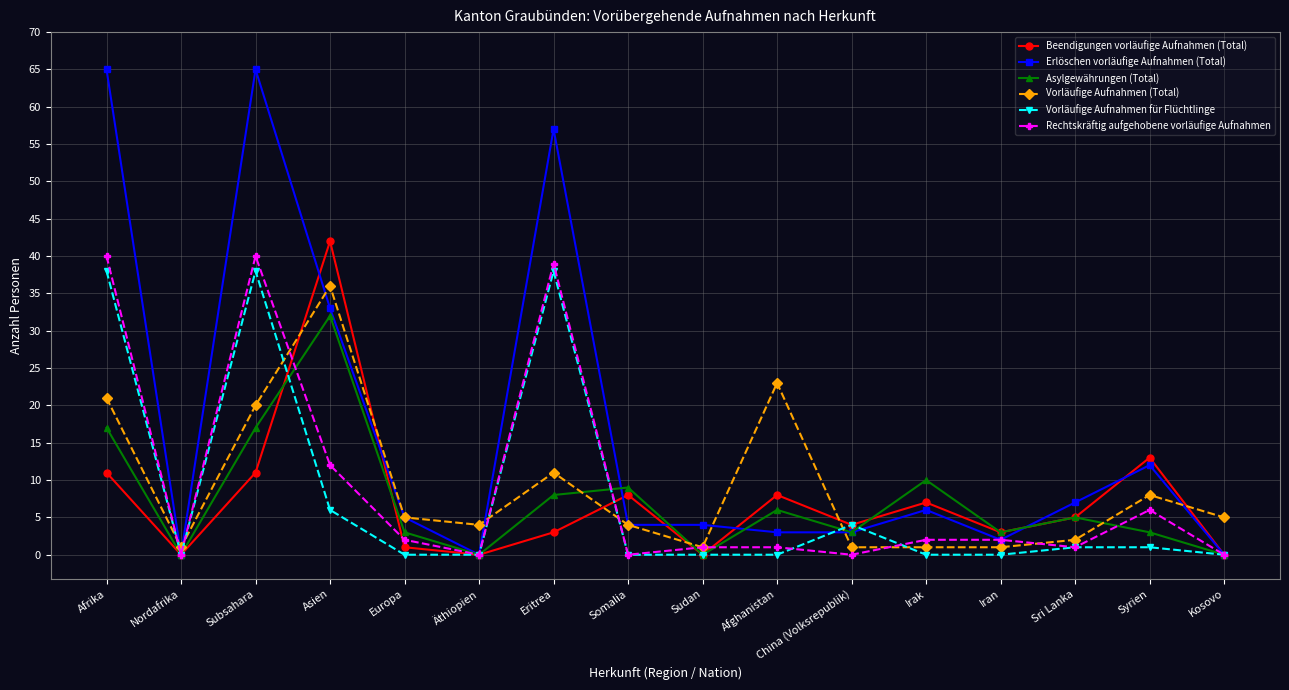

Where do Vorläufige Aufnahmen (Total) and Rechtskräftig aufgehobene vorläufige Aufnahmen first cross each other?

Afrika and Nordafrika